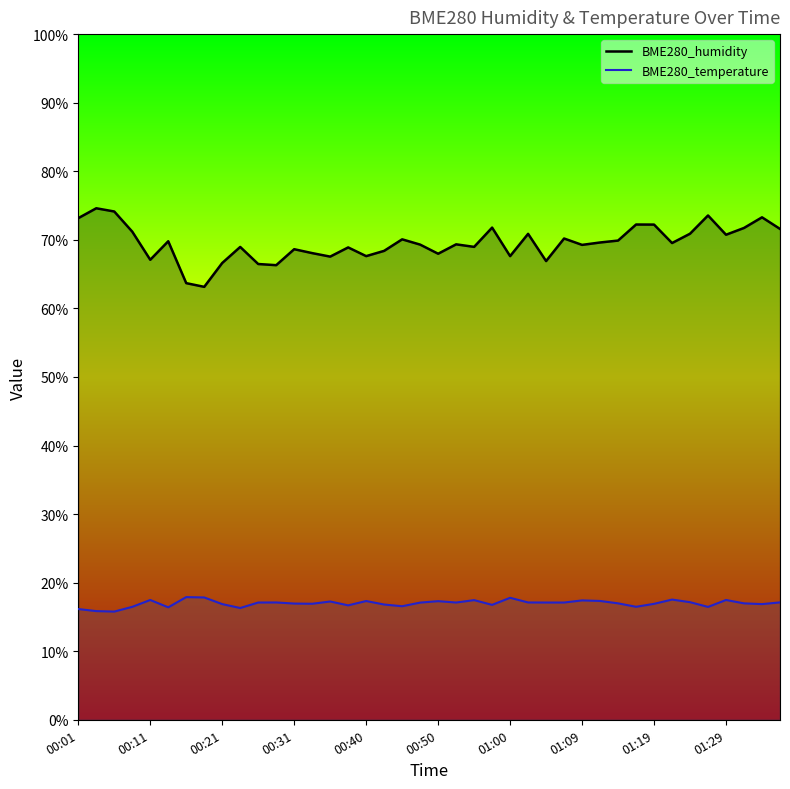

Rank the series at 01:19 from highest to lowest value.

BME280_humidity, BME280_temperature